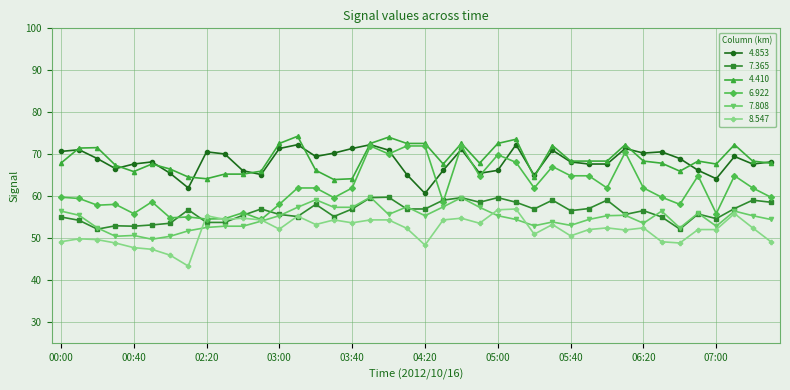

What is the value of the 4.853 point at the 31st from the left?

67.7